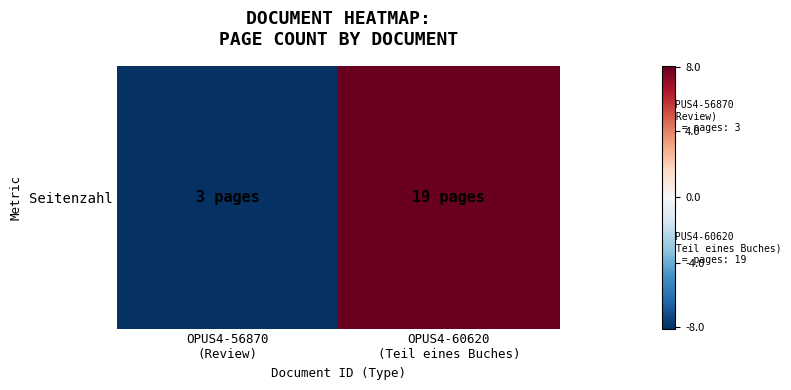

List the labels in order of value, largest first.

OPUS4-60620
(Teil eines Buches), OPUS4-56870
(Review)